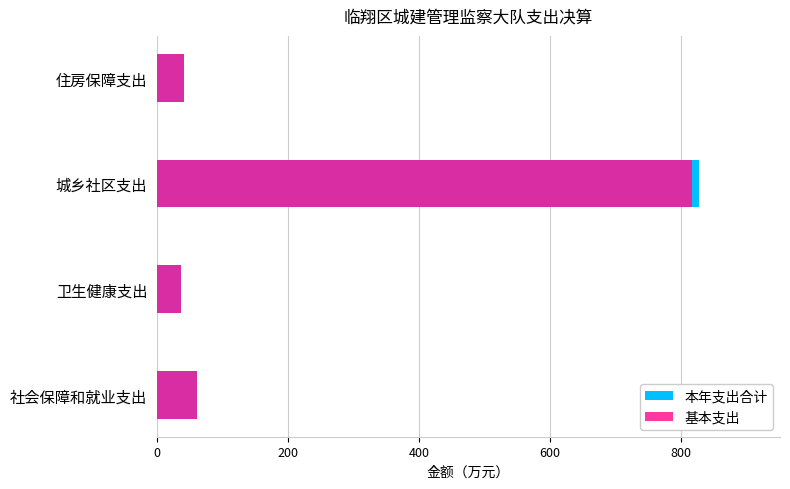

What is the maximum value for 基本支出?

816.8